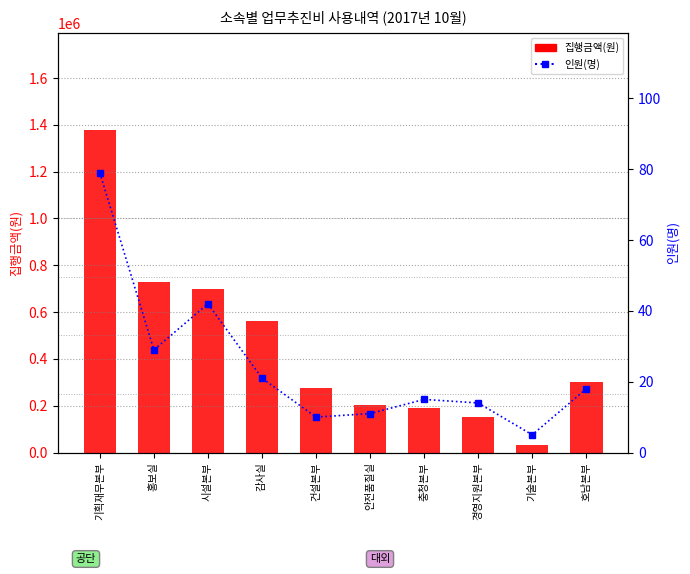

Reading right to left, extract all data points from this chart.

집행금액(원): 호남본부=301000	기술본부=34000	경영지원본부=150000	충청본부=192000	안전품질실=203000	건설본부=275000	감사실=563000	시설본부=699000	홍보실=730000	기획재무본부=1378920
인원(명): 호남본부=18	기술본부=5	경영지원본부=14	충청본부=15	안전품질실=11	건설본부=10	감사실=21	시설본부=42	홍보실=29	기획재무본부=79